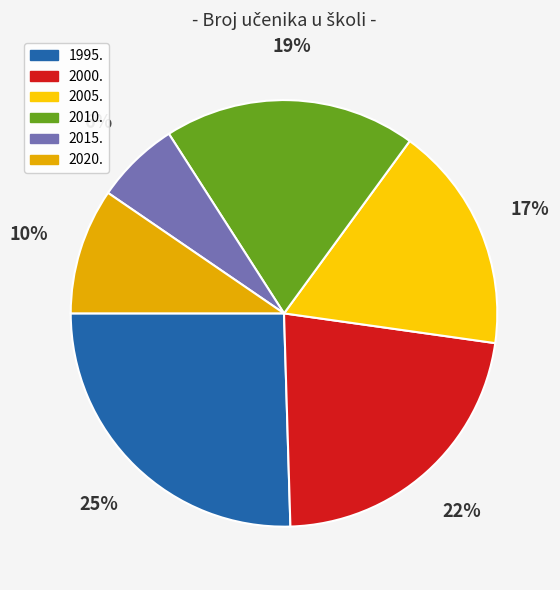

The 1995. slice represents 33% of the pie. True or false?

False